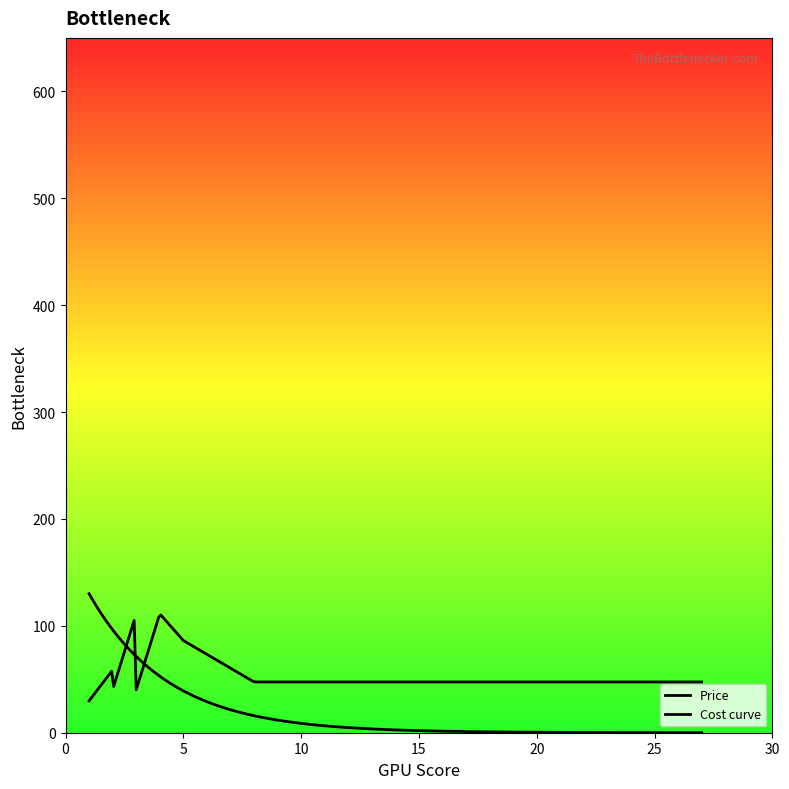

Is this an area chart (filled region under the line)?

Yes